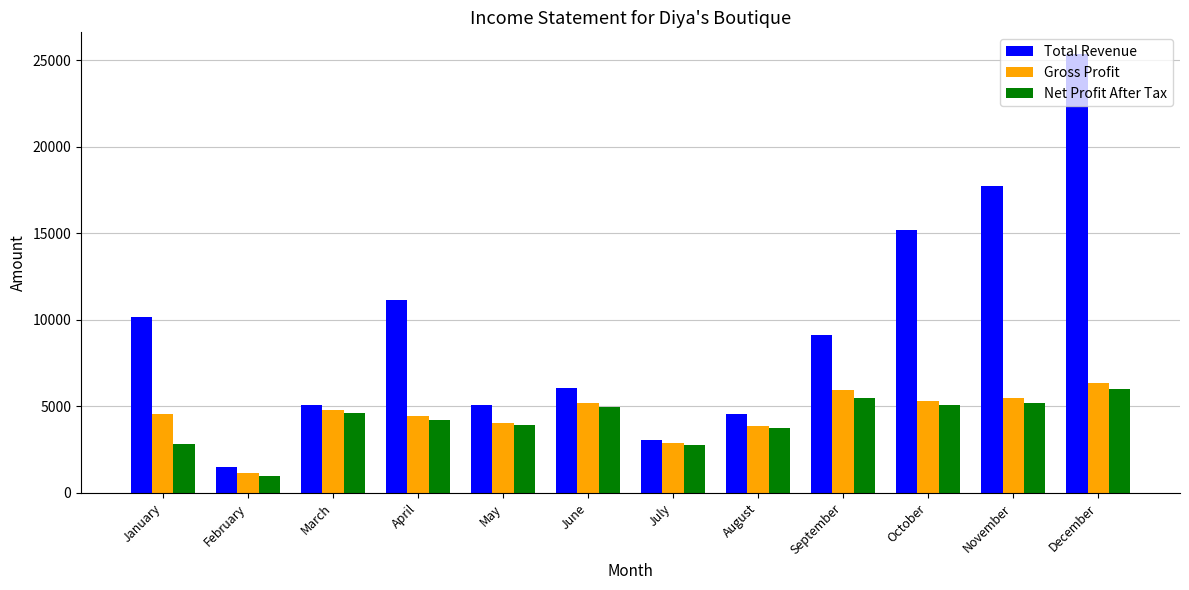

The Gross Profit series shows 4816.5 at March. True or false?

True